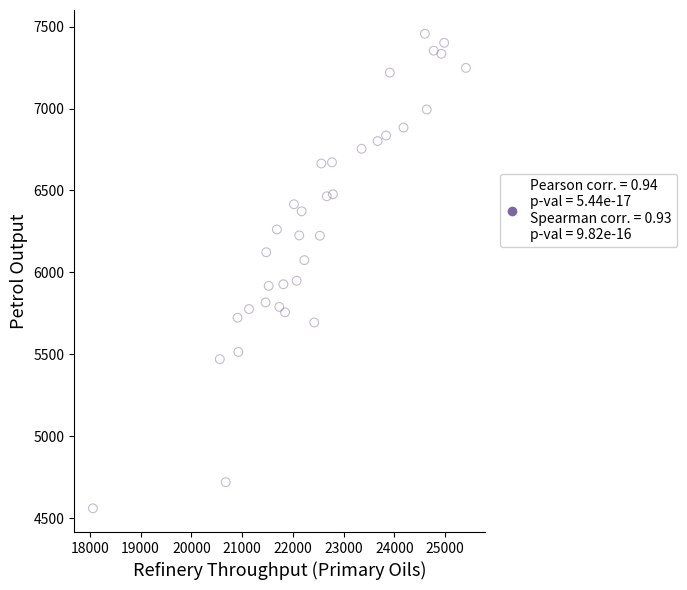

What is the range of X values (max minus min)?

7344.8